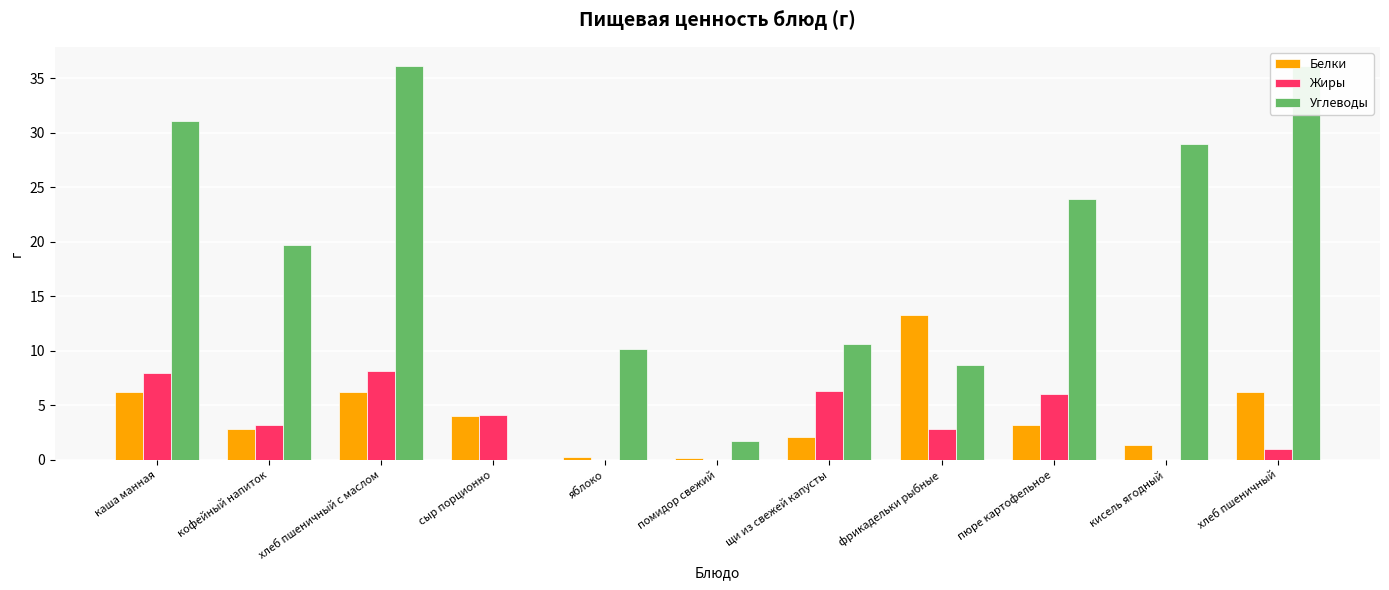

At which label is Жиры closest to 4?

сыр порционно